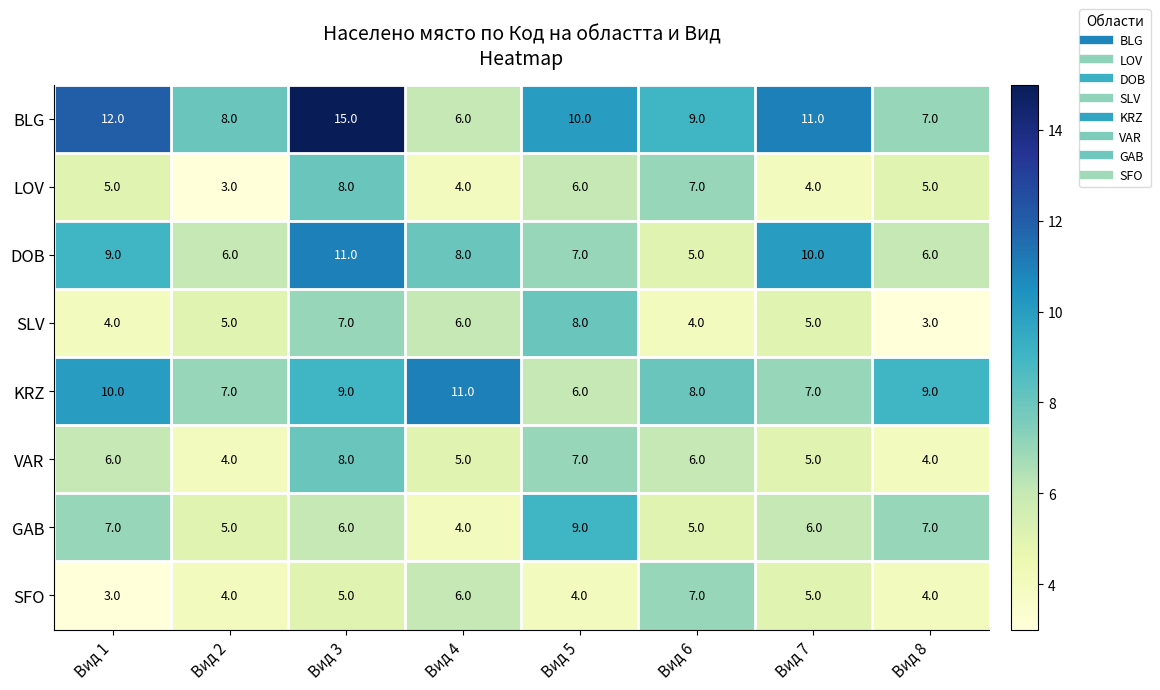

How many SLV values are between 4 and 7?

6